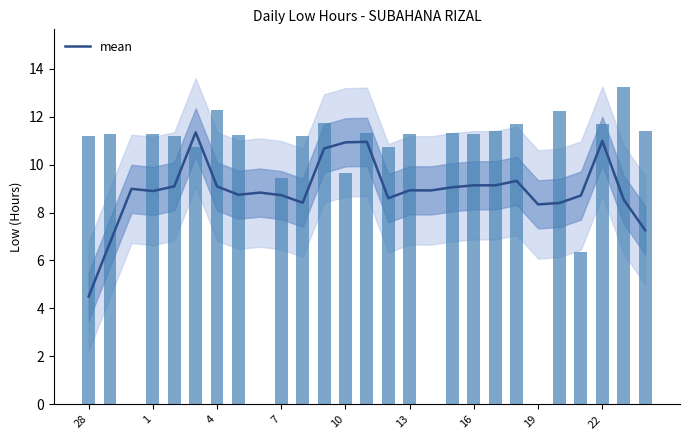

How many values exceed 8?

24